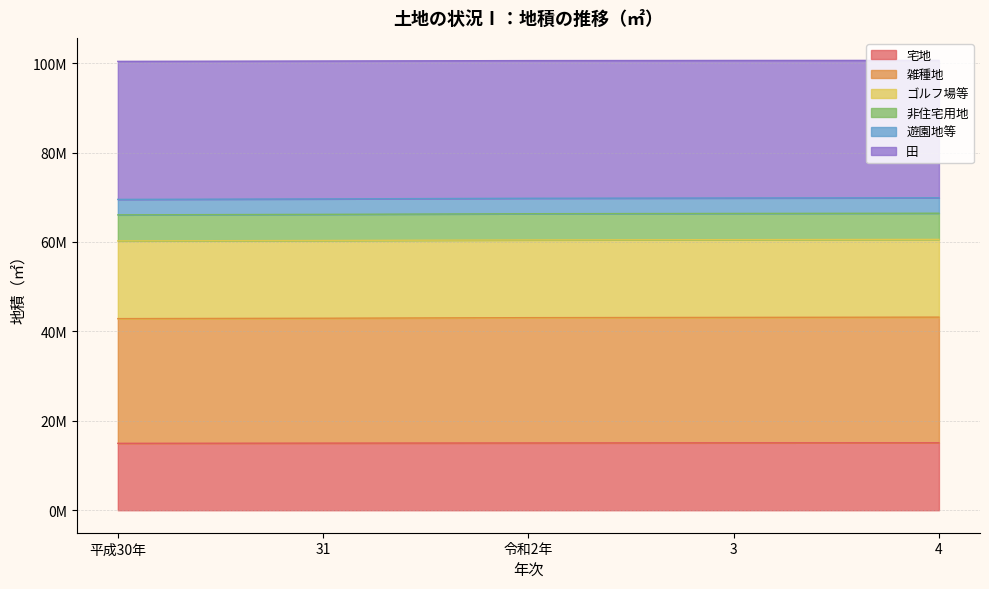

What are all the series names shown in the legend?

宅地, 雑種地, ゴルフ場等, 非住宅用地, 遊園地等, 田